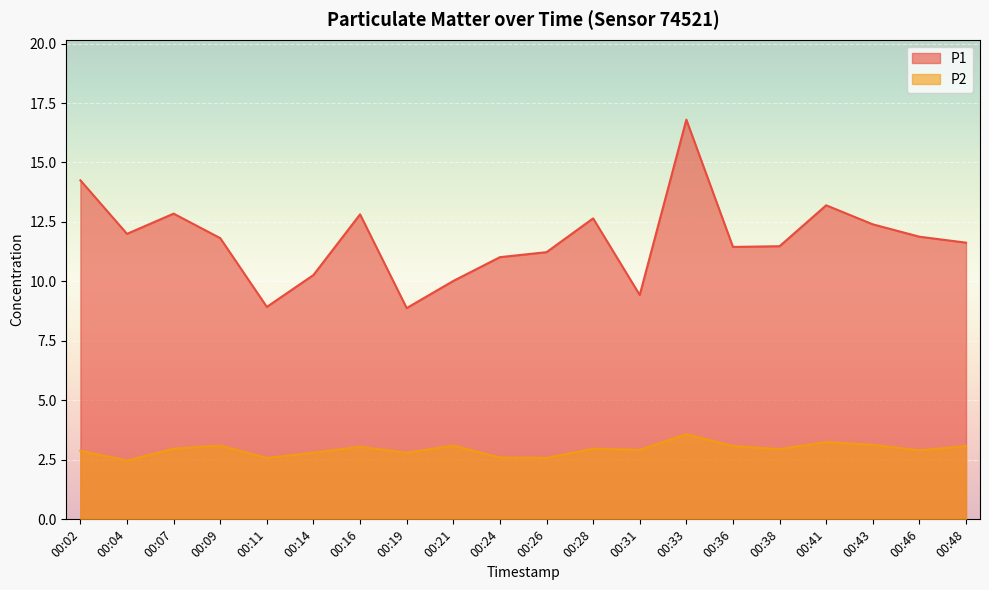

What is the total value across all series at 00:28?

15.6